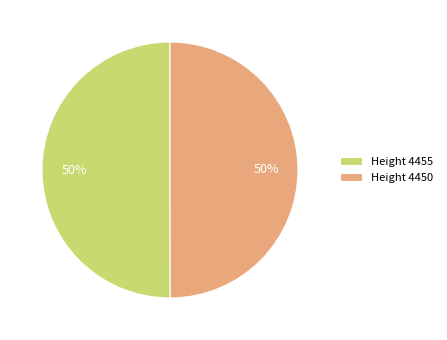

What is the ratio of the value at Height 4455 to the value at Height 4450?

1.0